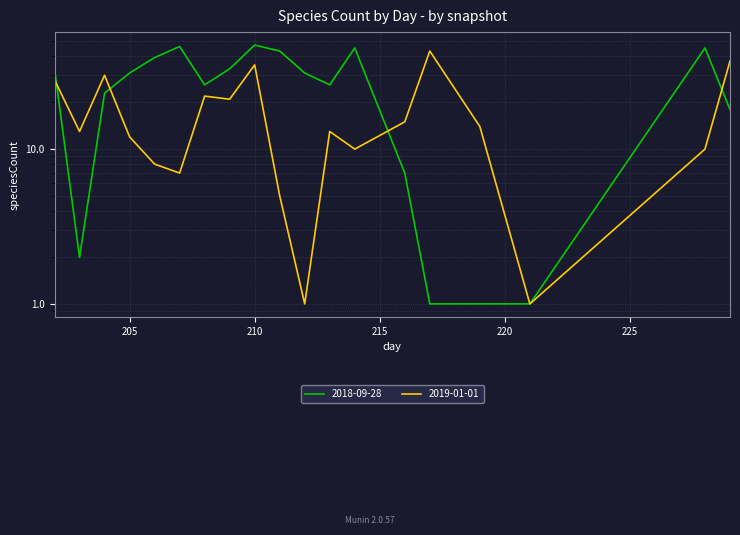

True or false: 2019-01-01 has a value of 13 at 203.

True